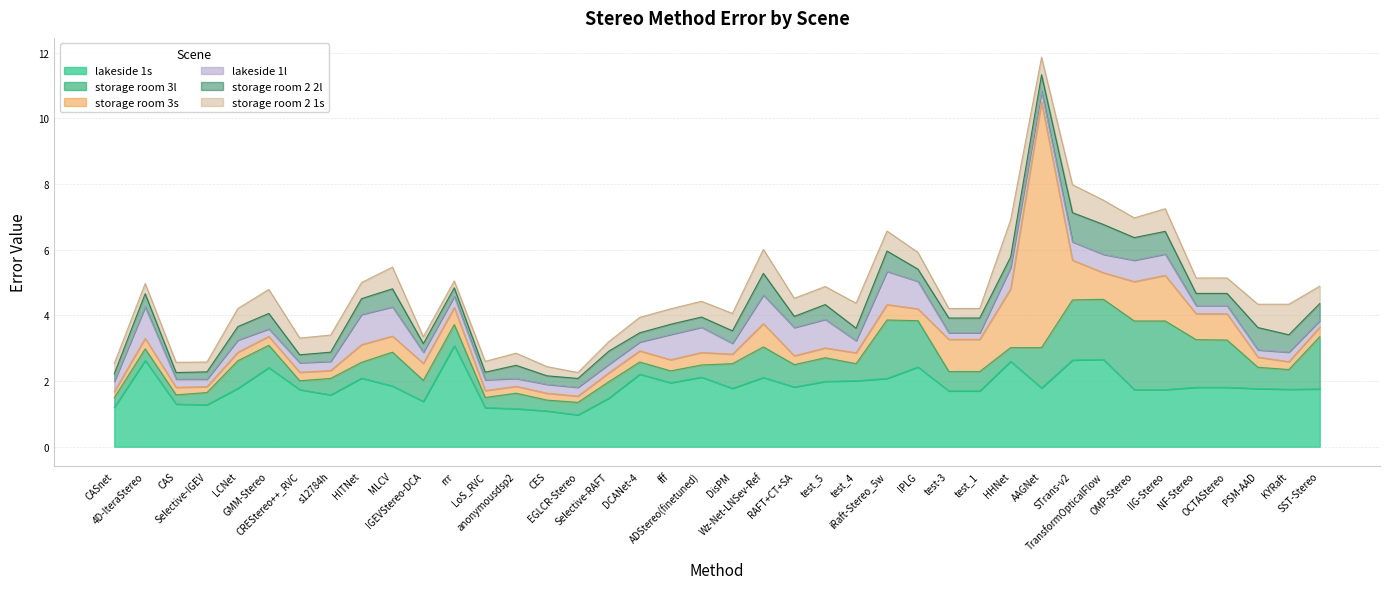

Where do storage room 3l and lakeside 1s first cross each other?

TransformOpticalFlow and OMP-Stereo